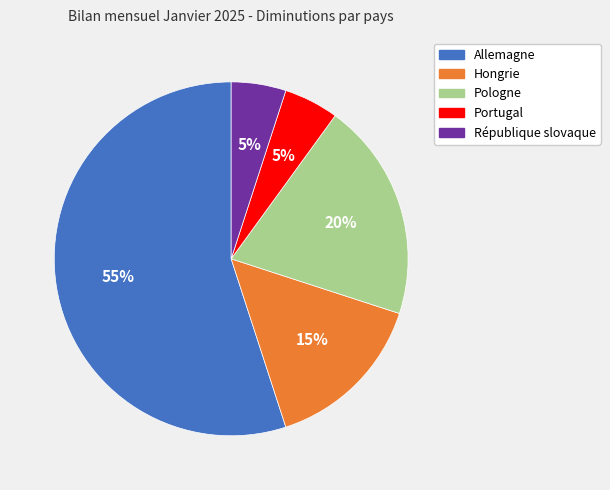

Does République slovaque represent more than half of the total?

No